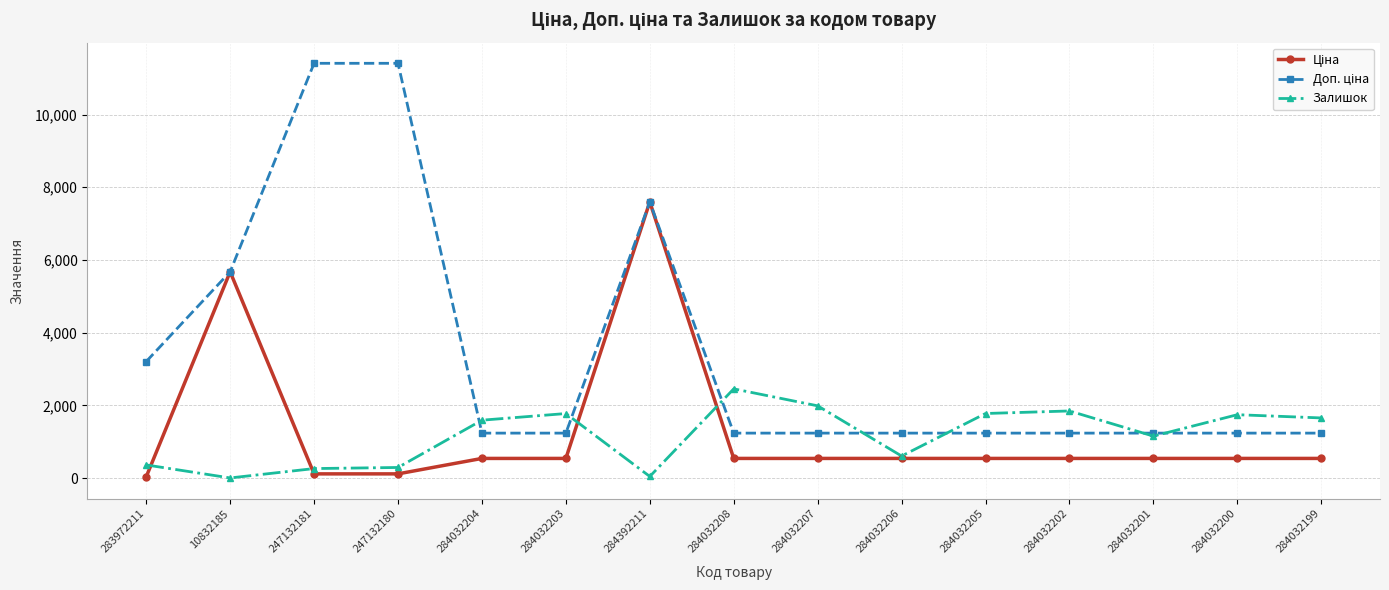

What is the maximum value for Залишок?

2453.0